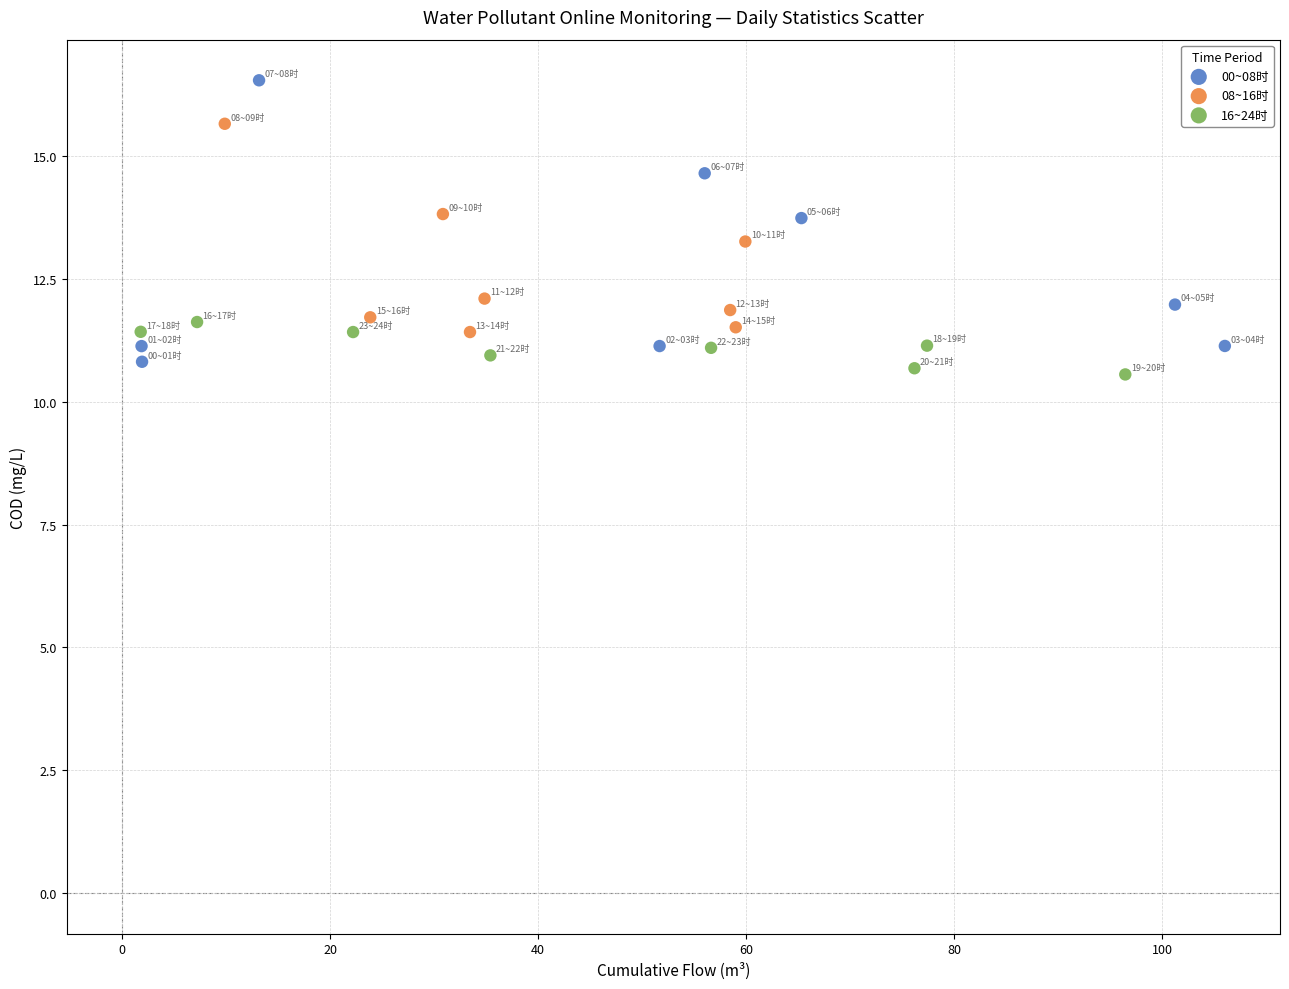

Which series contains the highest Y value?

00~08时